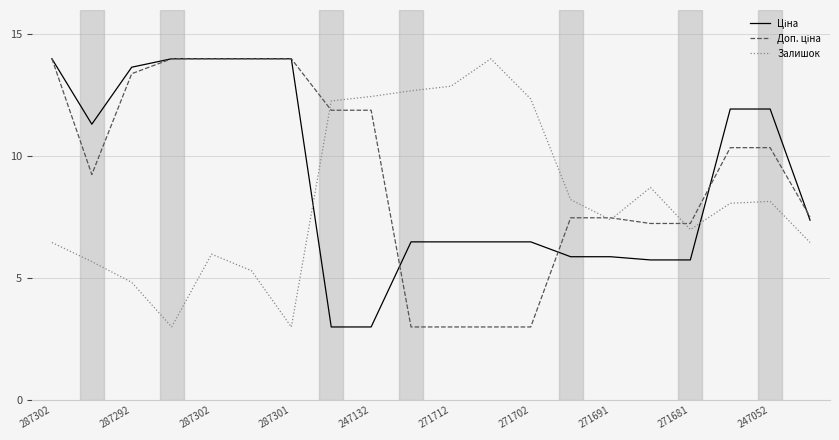

What is the maximum value shown in the chart?

14.0